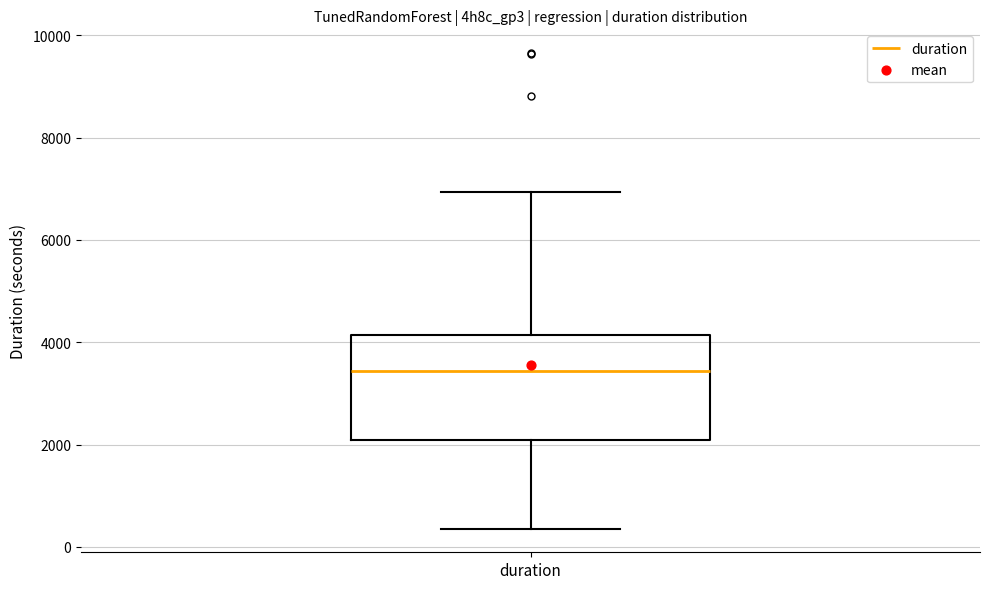

Where is the lower edge of the box for duration on the y-axis? The values are not printed on the chart, so give them approximately, as read against the axis.

2000